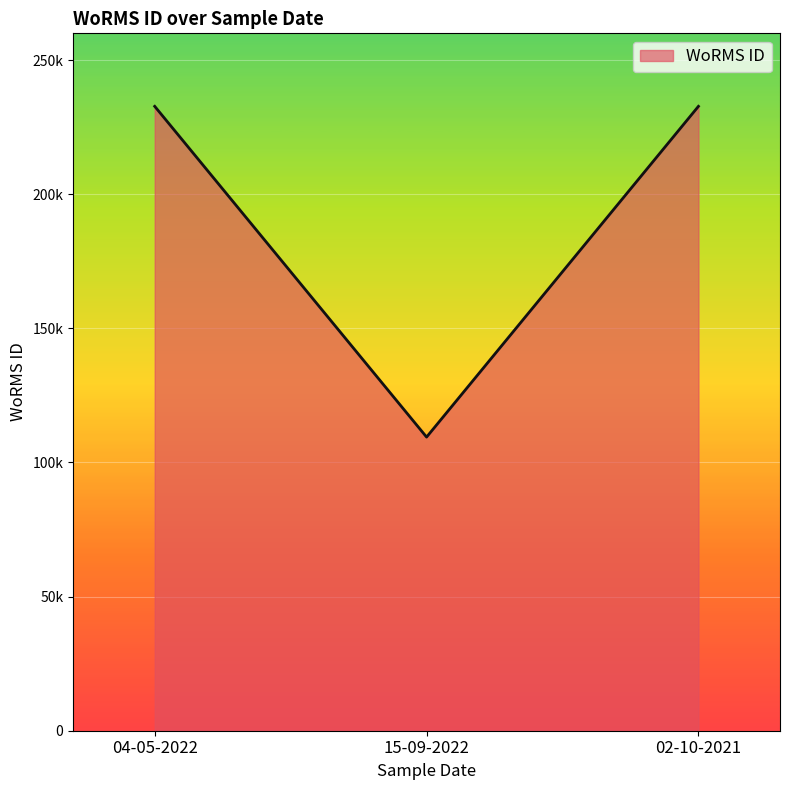

Approximately how many times larger is the value at 02-10-2021 compared to 15-09-2022?

2.1